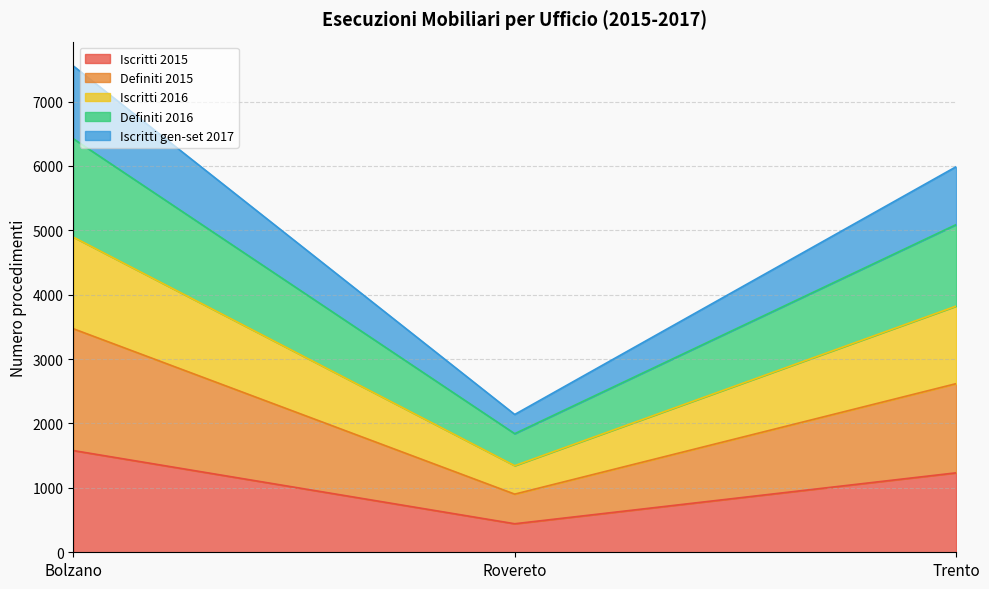

At which category does the chart reach its peak across all series?

Bolzano